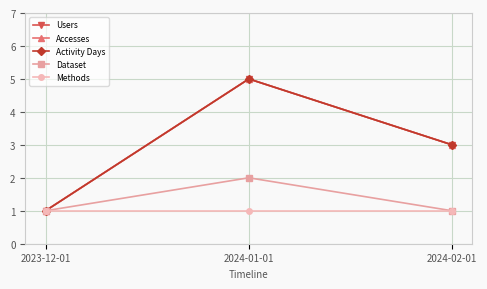

At which category is the sum across all series the highest?

2024-01-01